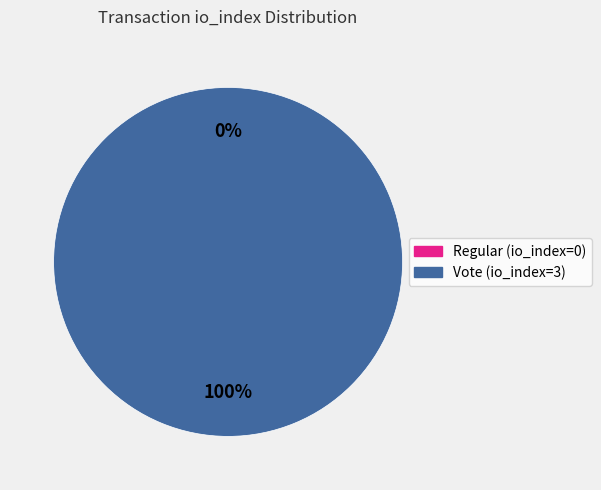

Is it true that Regular (io_index=0) is 0% of the pie?

True